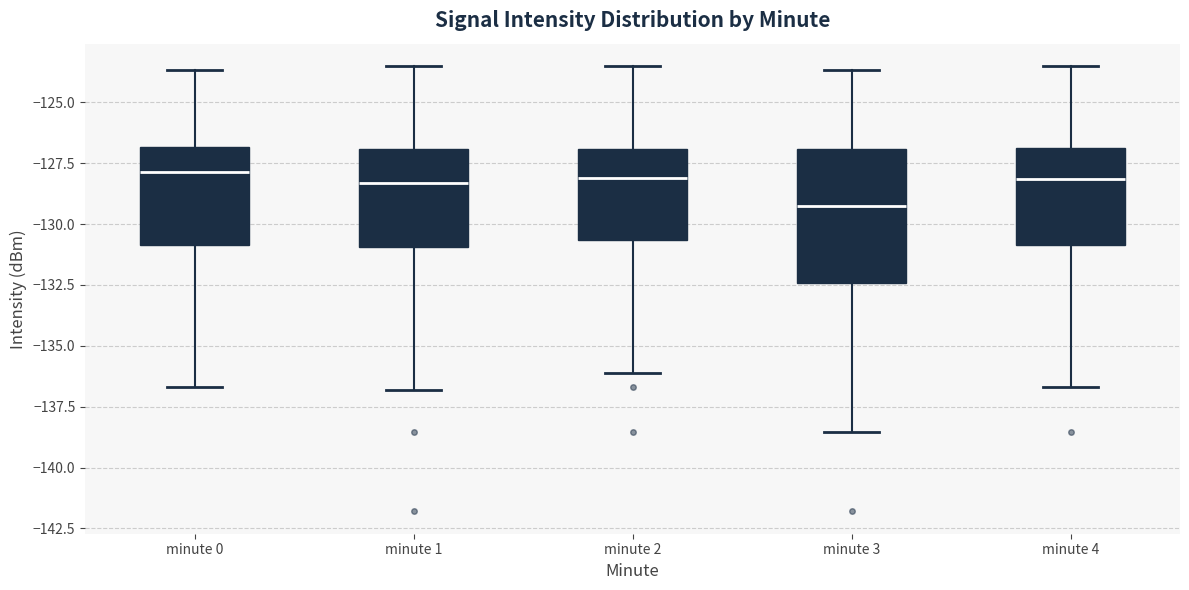

Where does the upper whisker of the box for minute 1 end on the y-axis? The values are not printed on the chart, so give them approximately, as read against the axis.

-123.5